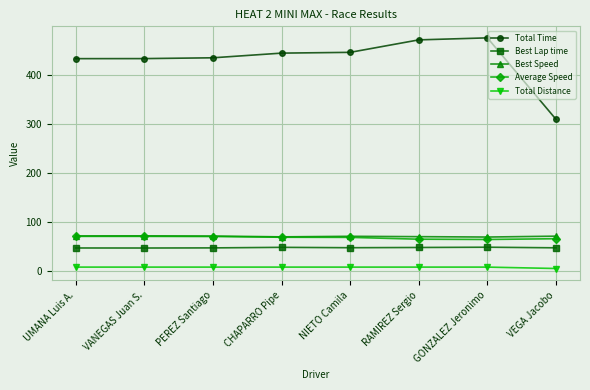

At how many categories does at least one series exceed 303?

8